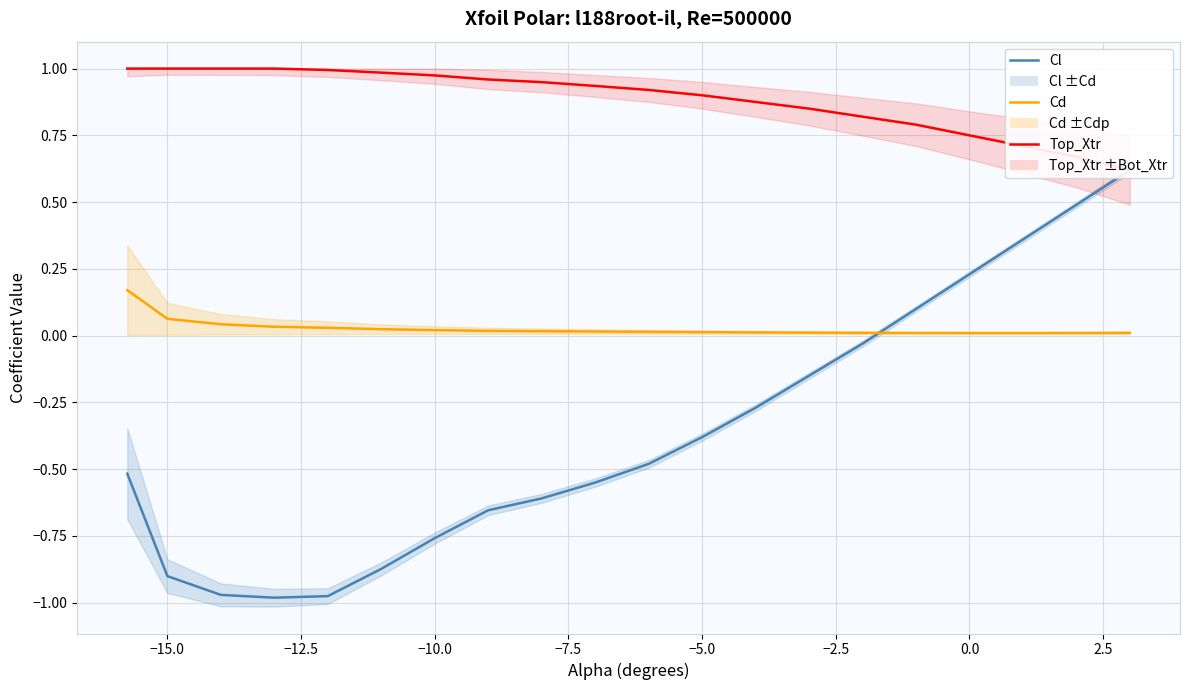

True or false: Cl and Cd intersect in this chart.

True